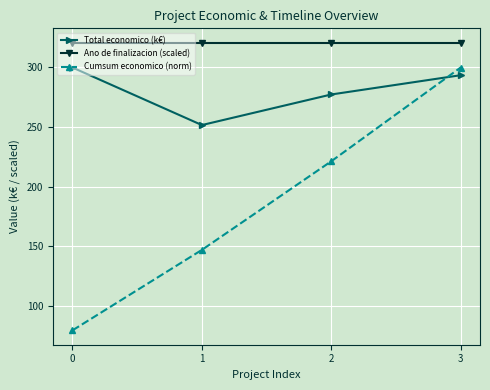

How many categories are shown in the chart?

4